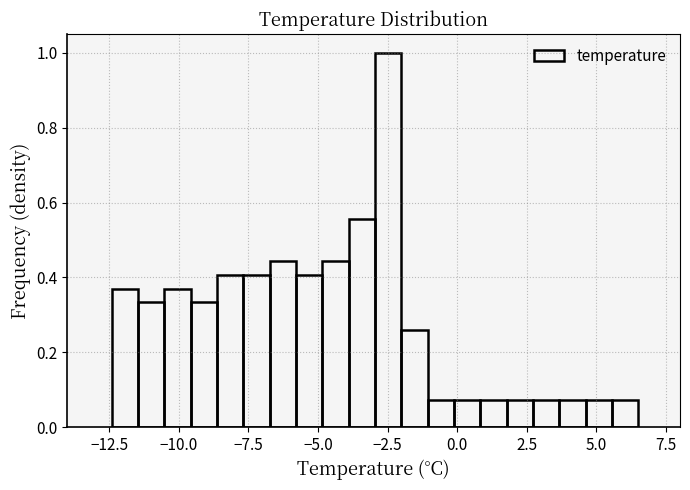

Around what value on the x-axis is the tallest bar? Give the approximate position of its centre, as read against the axis.

-2.5